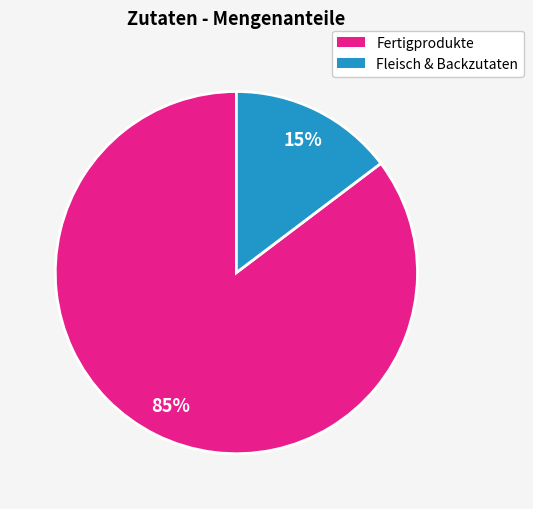

To the nearest percent, what is the average slice percentage?

50%